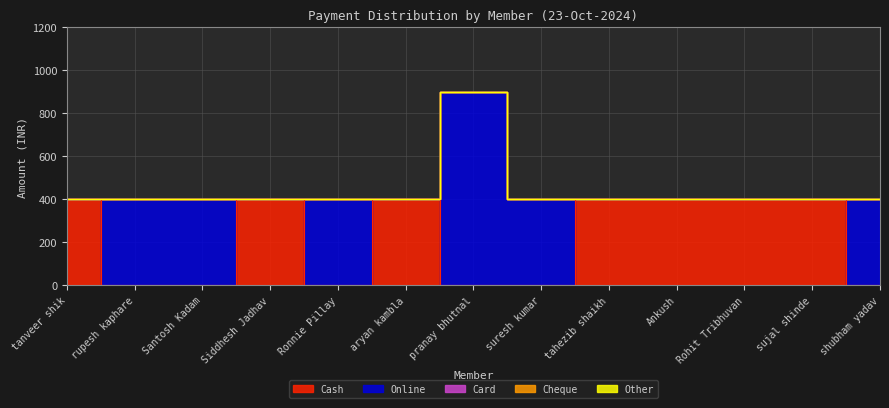

True or false: Cheque and Online intersect in this chart.

False